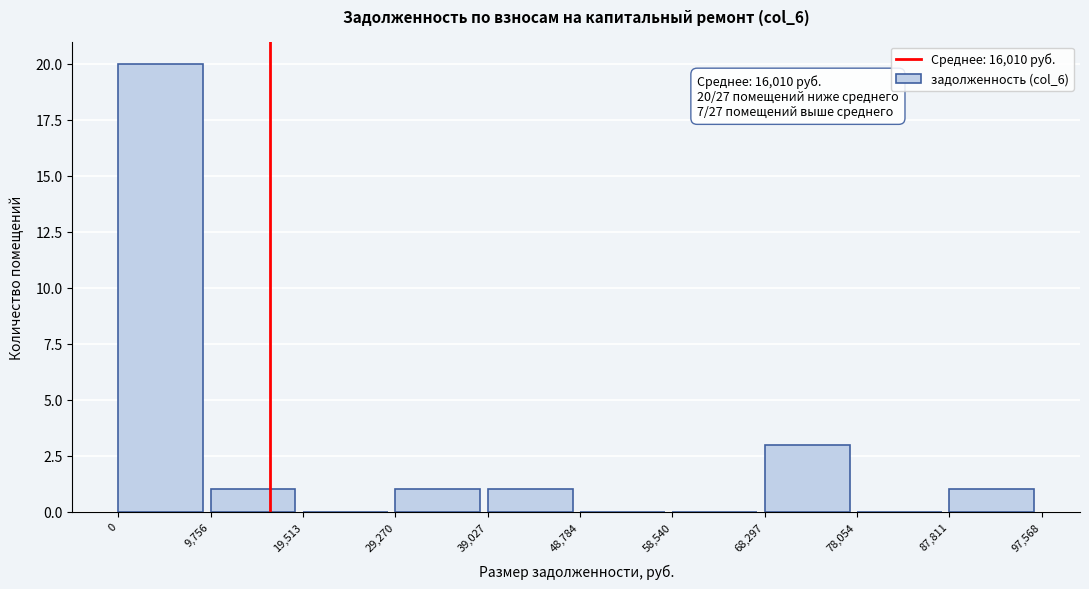

Which range on the x-axis has the tallest bar?

0 to 9,756